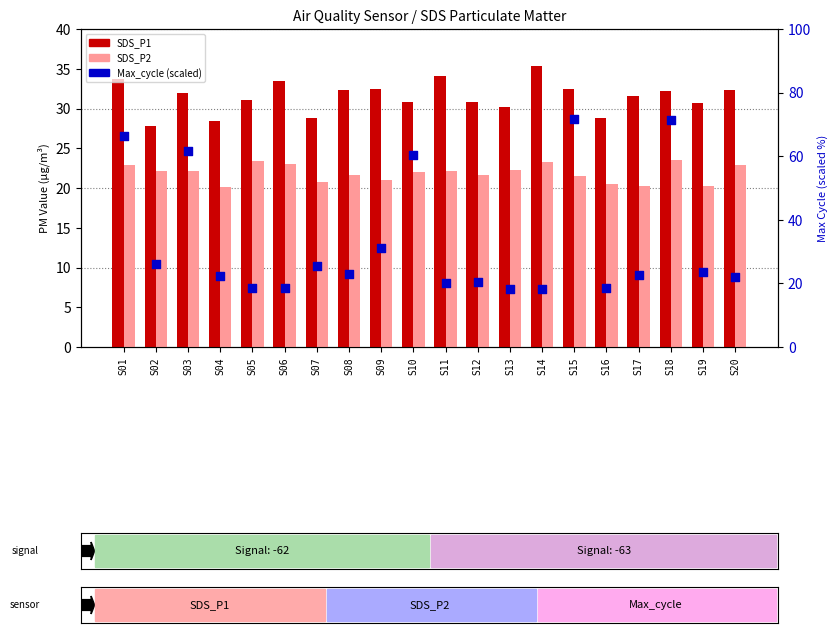

What is the total value across all series at S16?

67.7